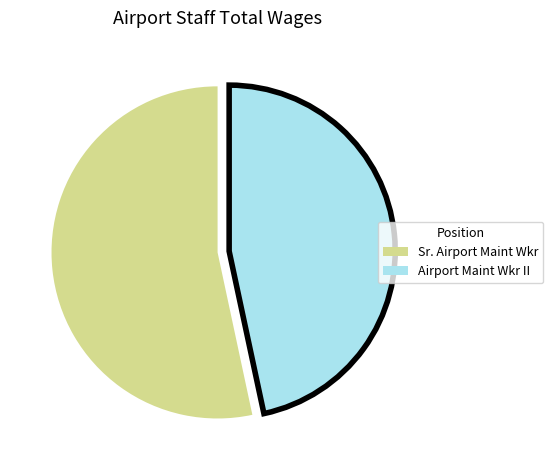

Which slice is the smallest?

Airport Maint Wkr II